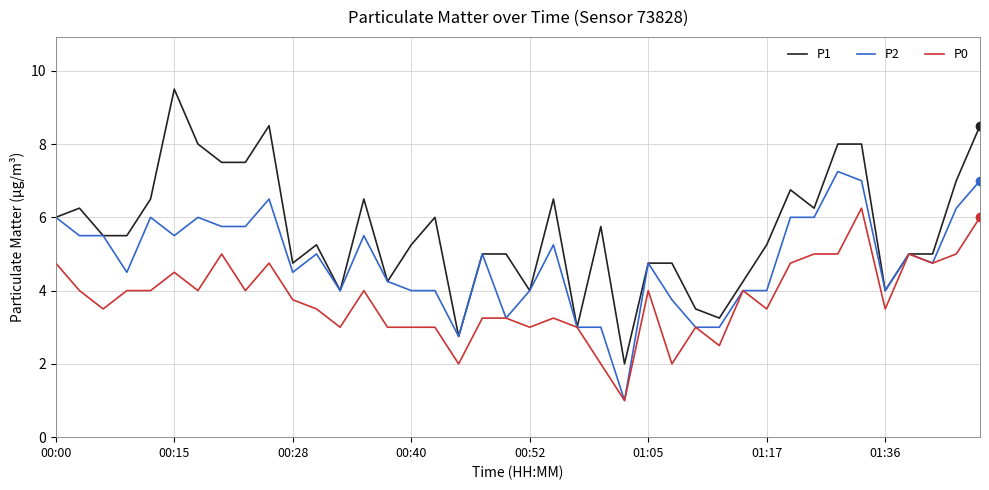

Which series has the widest spread of values?

P1